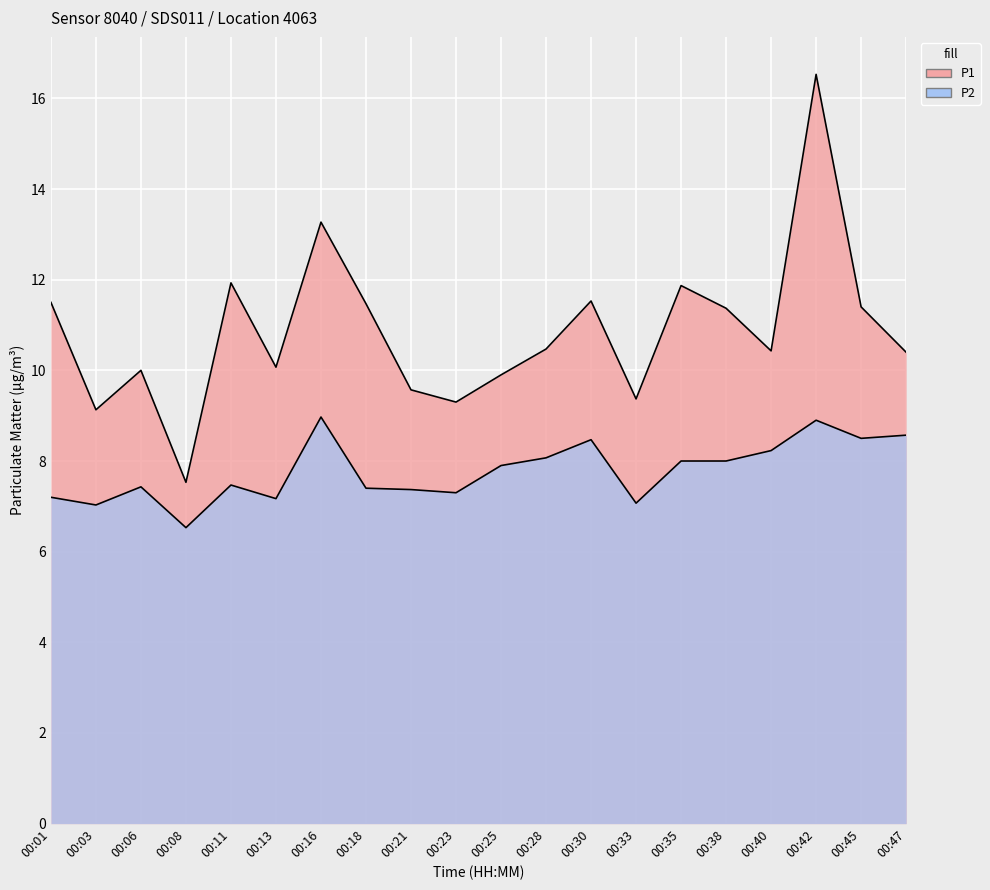

True or false: P2 and P1 cross at least once.

False